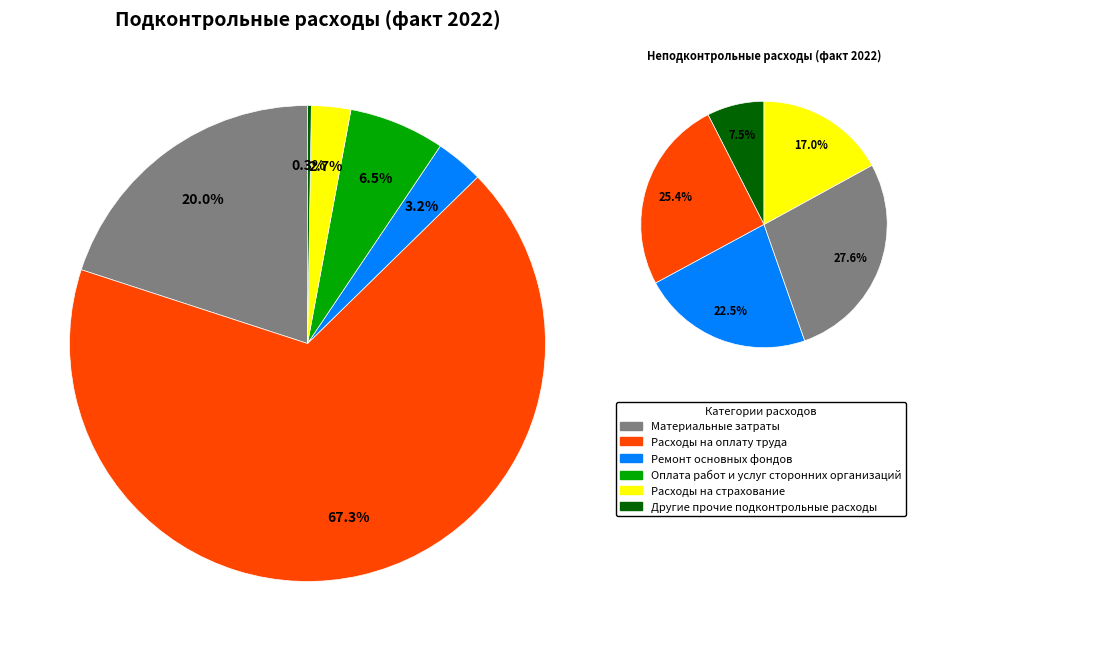

What percentage do Расходы на страхование and Другие прочие подконтрольные расходы together represent?

2.9%